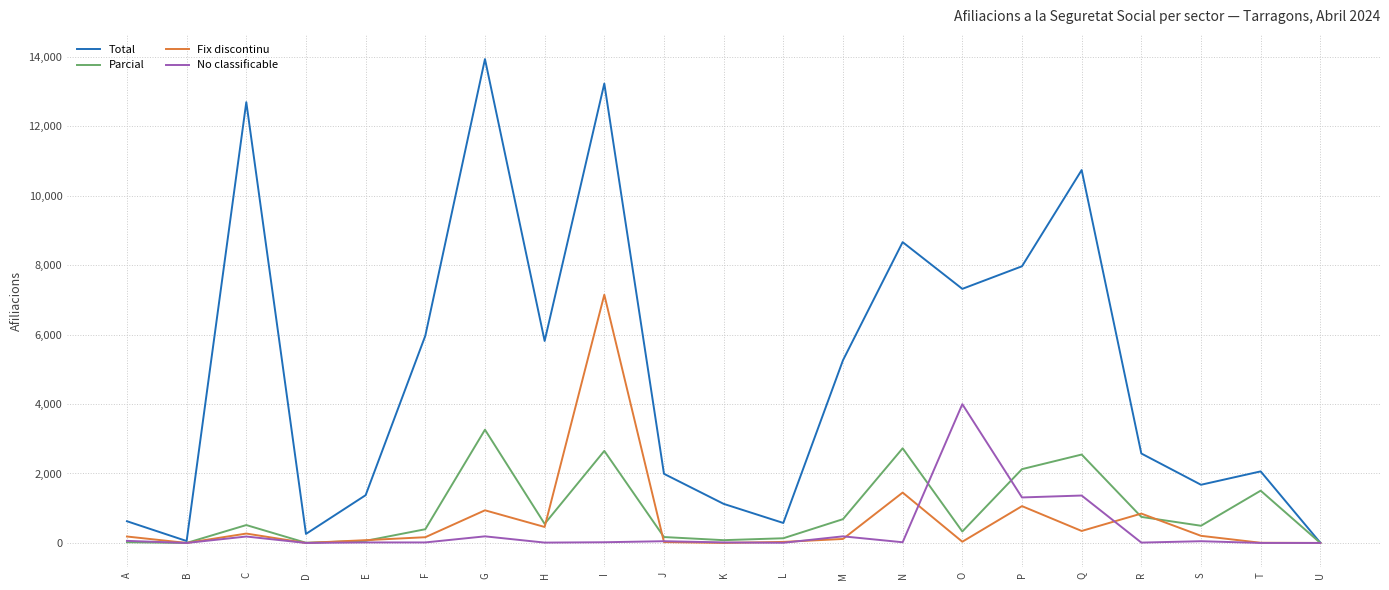

What is the difference between the maximum and minimum values in the No classificable series?

3995